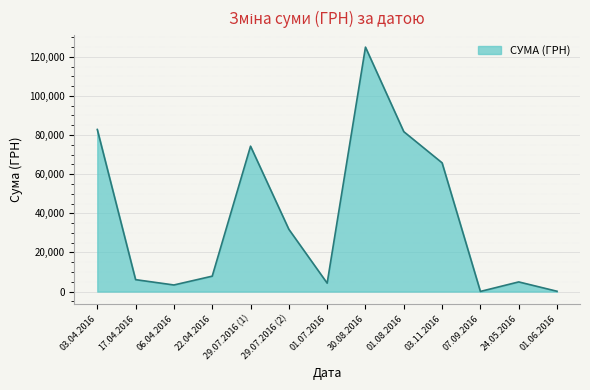

What is the average value?

37563.1